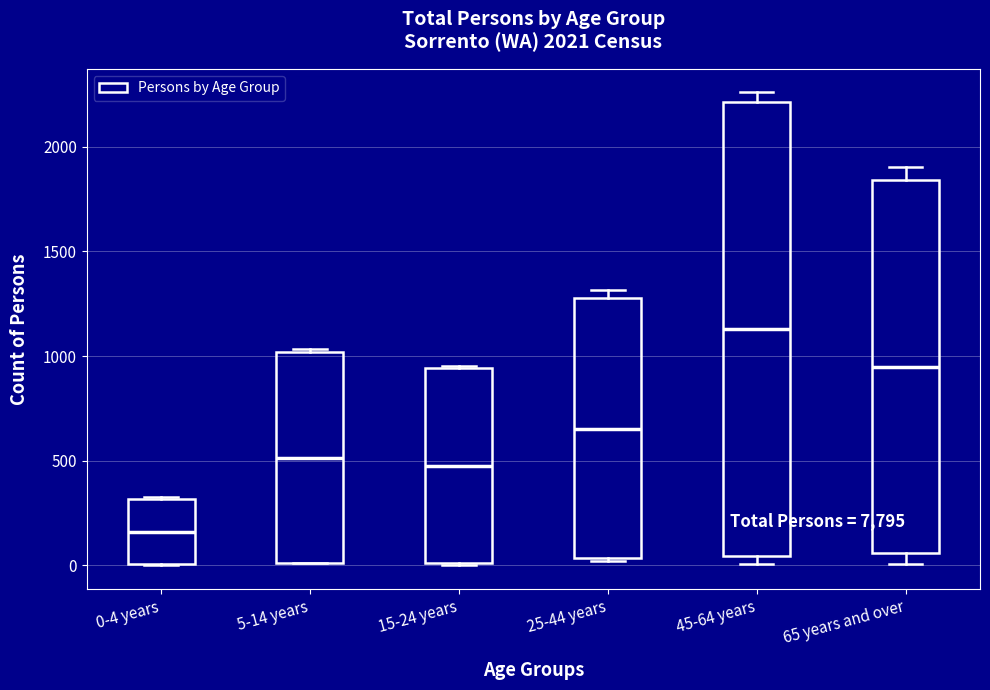

Reading left to right, transcribe this box plot: for each box, give where its median line is, the range the box spans, and where its two whiskers end, as read against the y-axis. The values are not printed on the chart, so give them approximately, as read against the axis.

0-4 years: median 150, box 0 to 300, whiskers 0 to 350
5-14 years: median 500, box 0 to 1000, whiskers 0 to 1050
15-24 years: median 500, box 0 to 950, whiskers 0 to 950
25-44 years: median 650, box 50 to 1300, whiskers 0 to 1300 (just above the box's upper edge)
45-64 years: median 1150, box 50 to 2200, whiskers 0 to 2250
65 years and over: median 950, box 50 to 1850, whiskers 0 to 1900